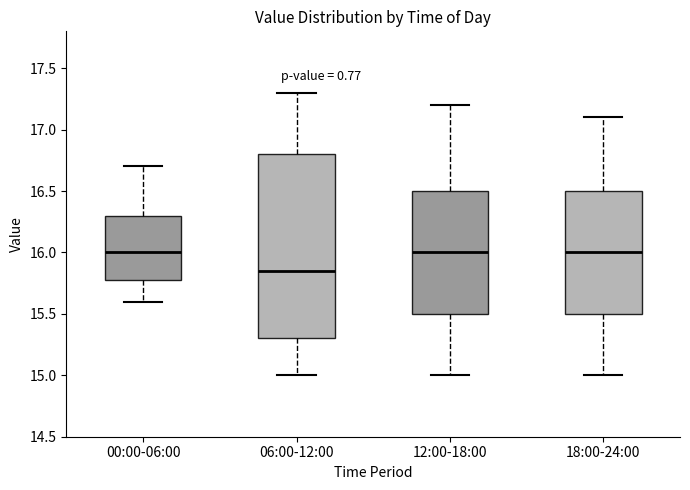

Comparing the boxes themselves (not the whiskers), which one is the tallest?

06:00-12:00